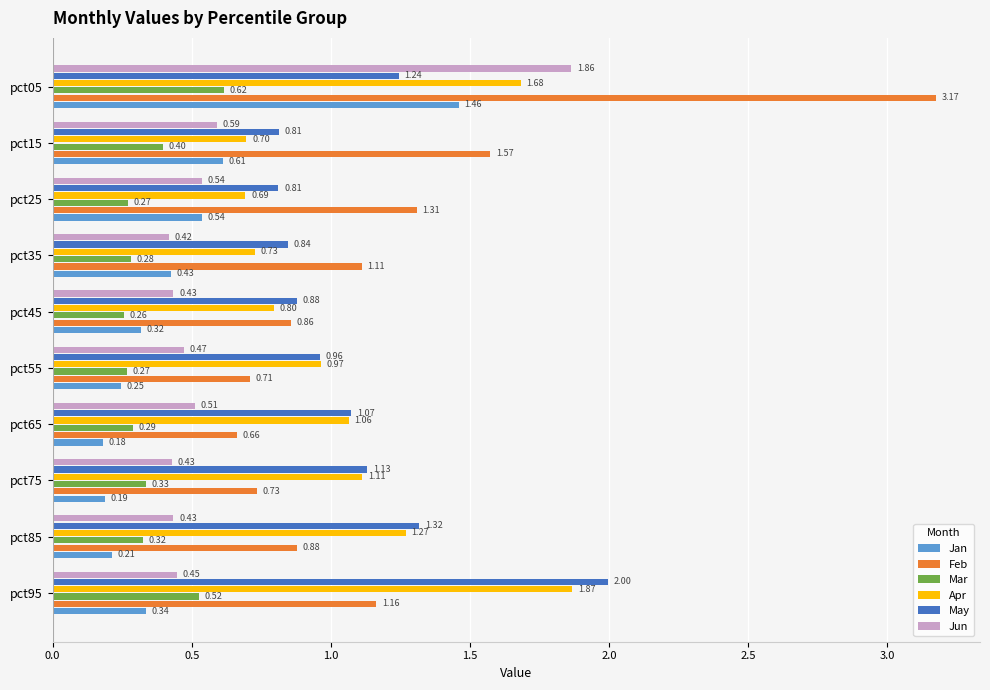

What is the sum of the Apr values at pct35 and pct95?

2.6